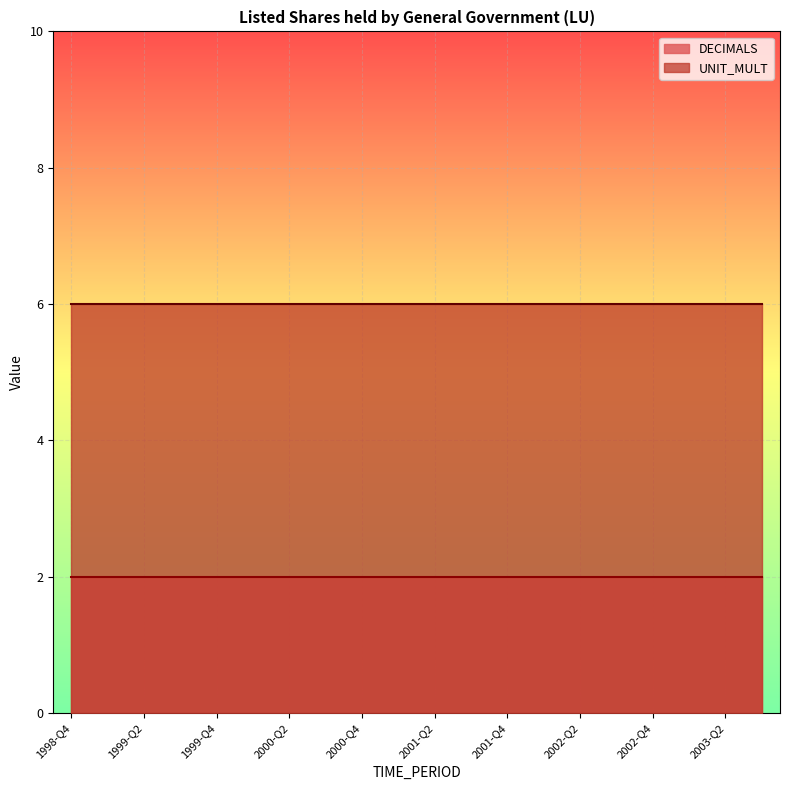

Read the UNIT_MULT value at 2003-Q3.

6